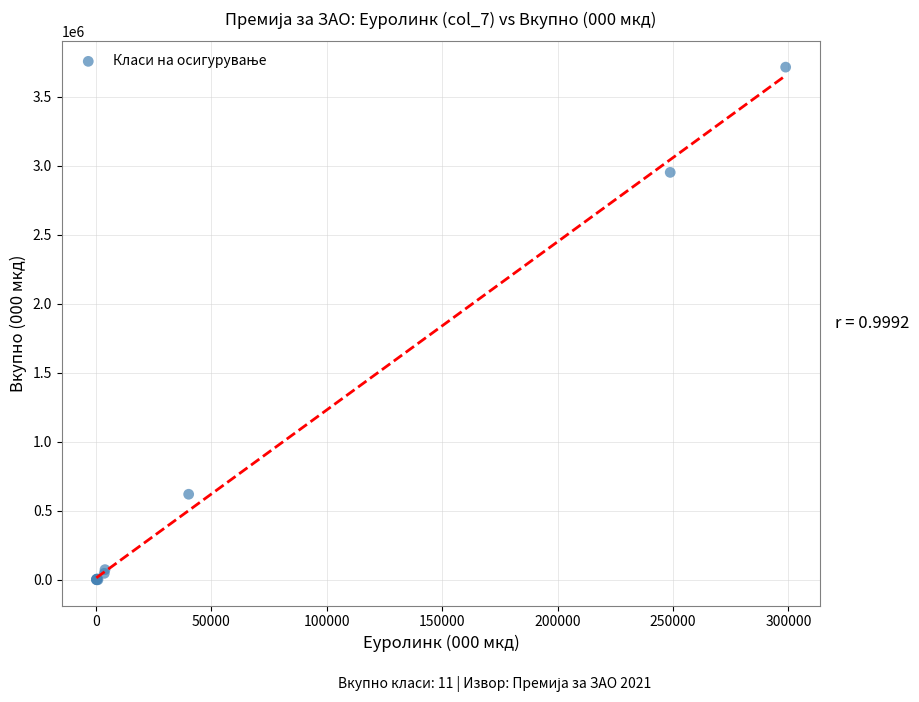

What Y value in the scatter plot is closest to 1858012?

2952922